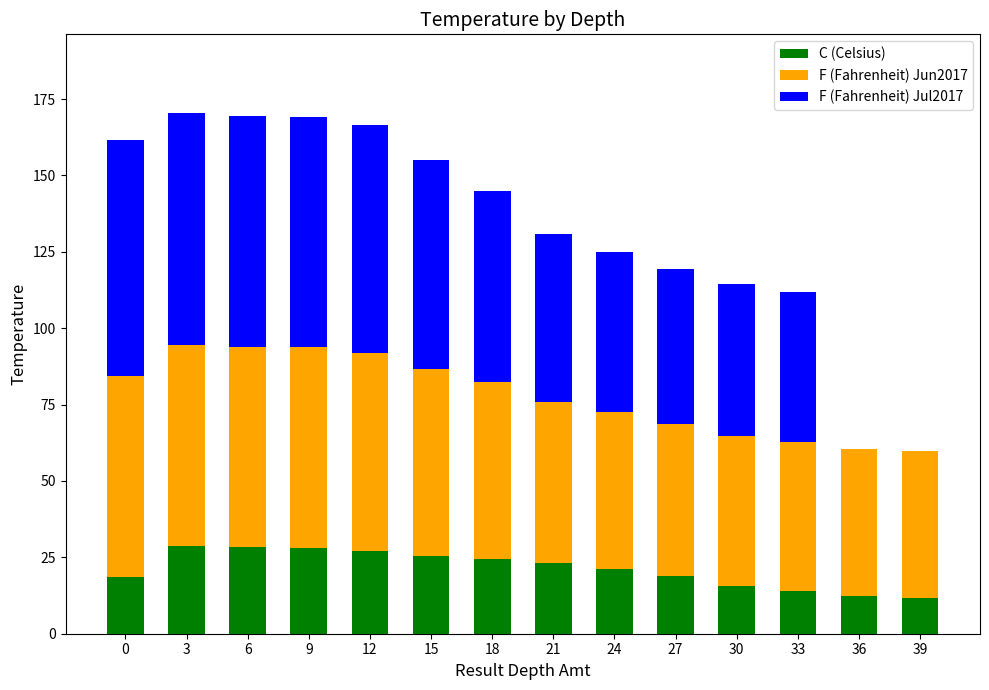

Does the chart contain stacked bars?

Yes